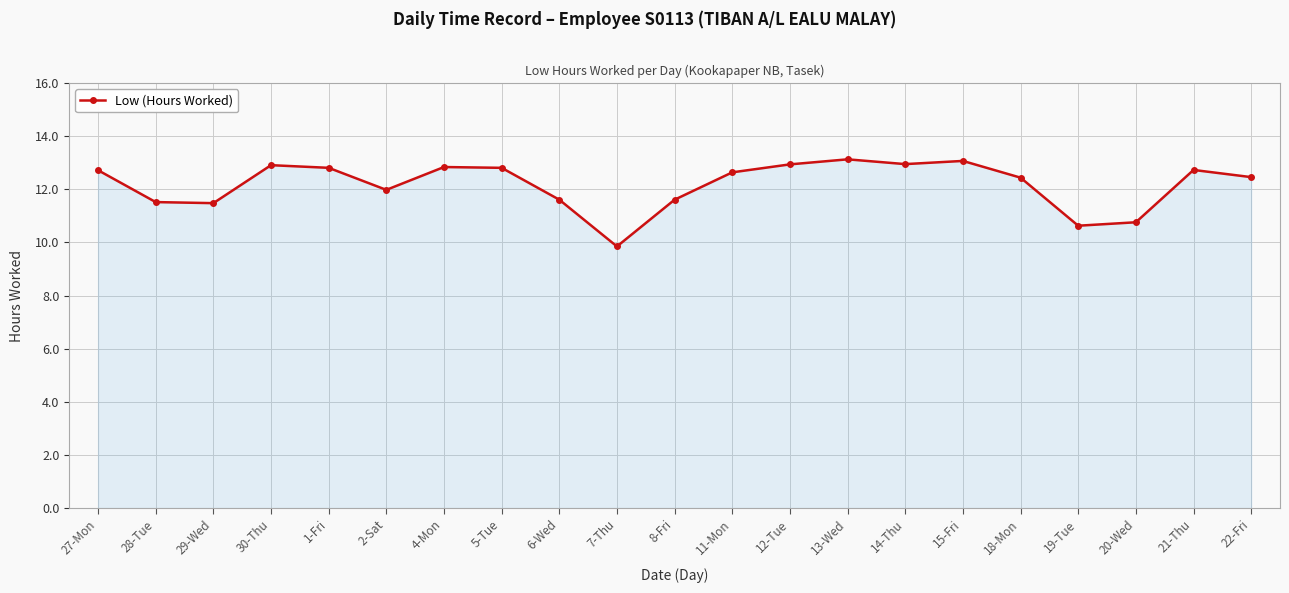

Is it true that the value at 30-Thu is 4.8?

False